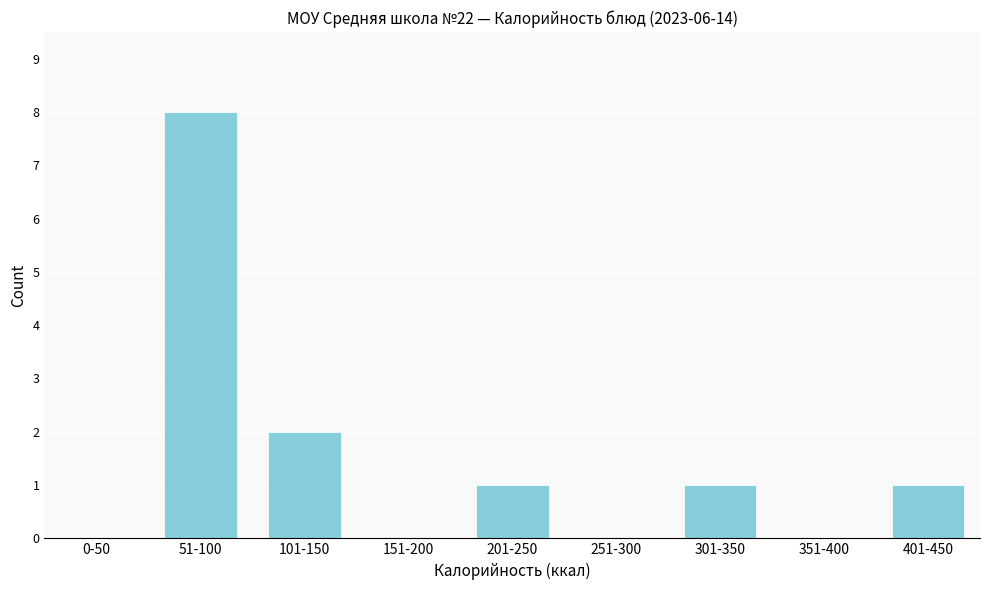

Reading left to right, extract all data points from this chart.

0-50=0	51-100=8	101-150=2	151-200=0	201-250=1	251-300=0	301-350=1	351-400=0	401-450=1